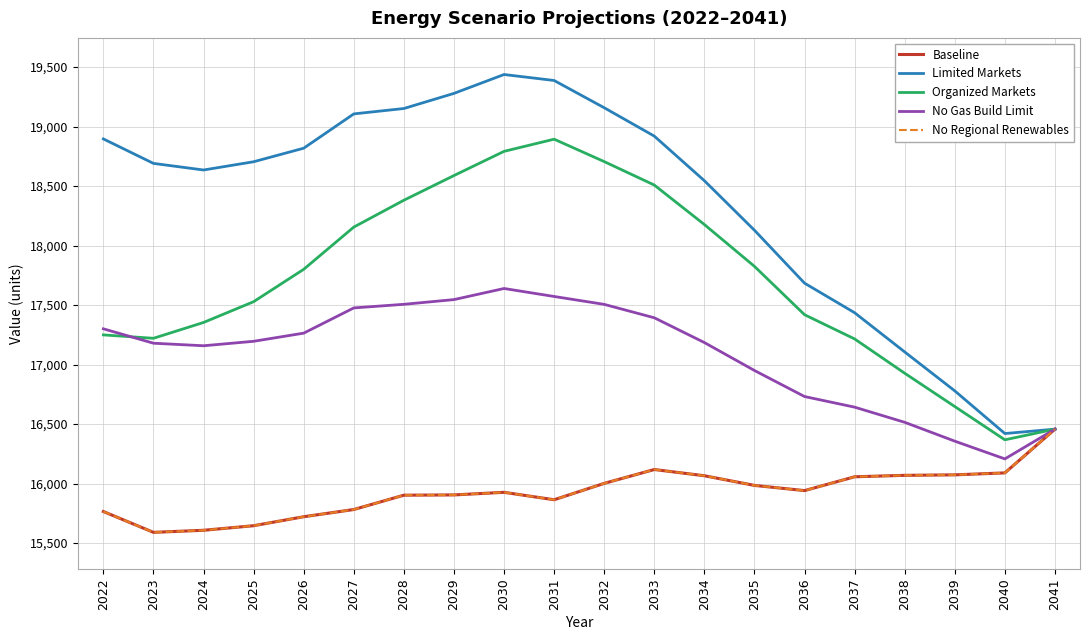

Which series has the widest spread of values?

Limited Markets